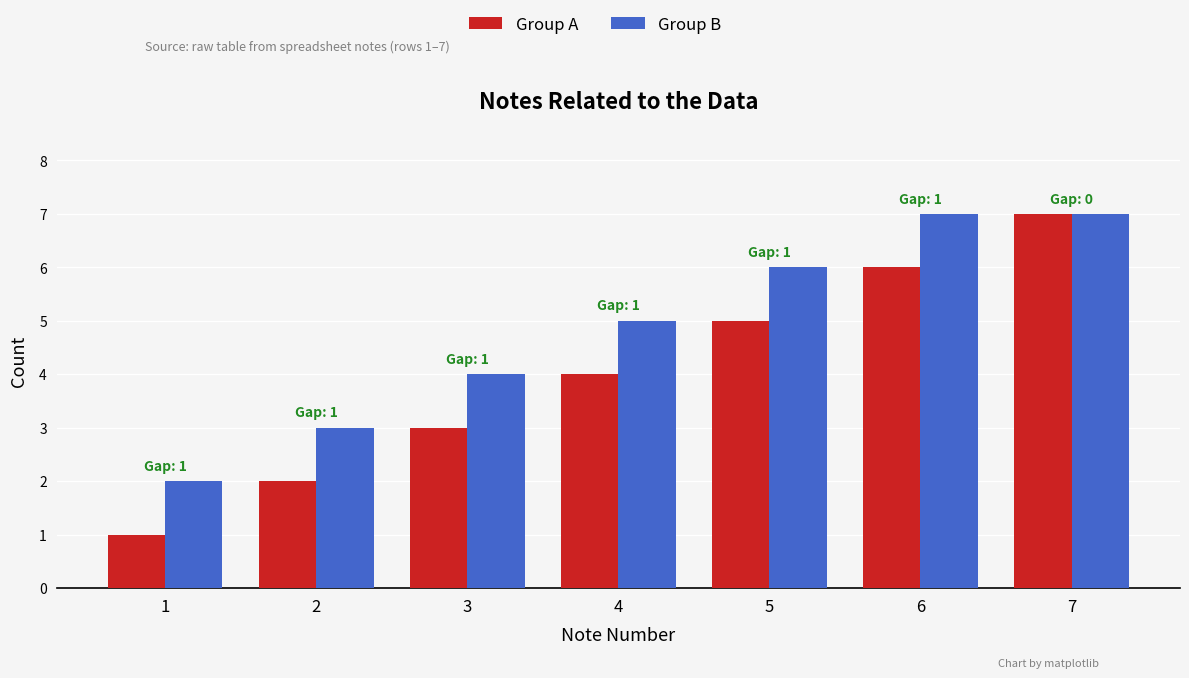

Reading left to right, what are all the values shown in this chart?

Group A: 1	2	3	4	5	6	7
Group B: 2	3	4	5	6	7	7